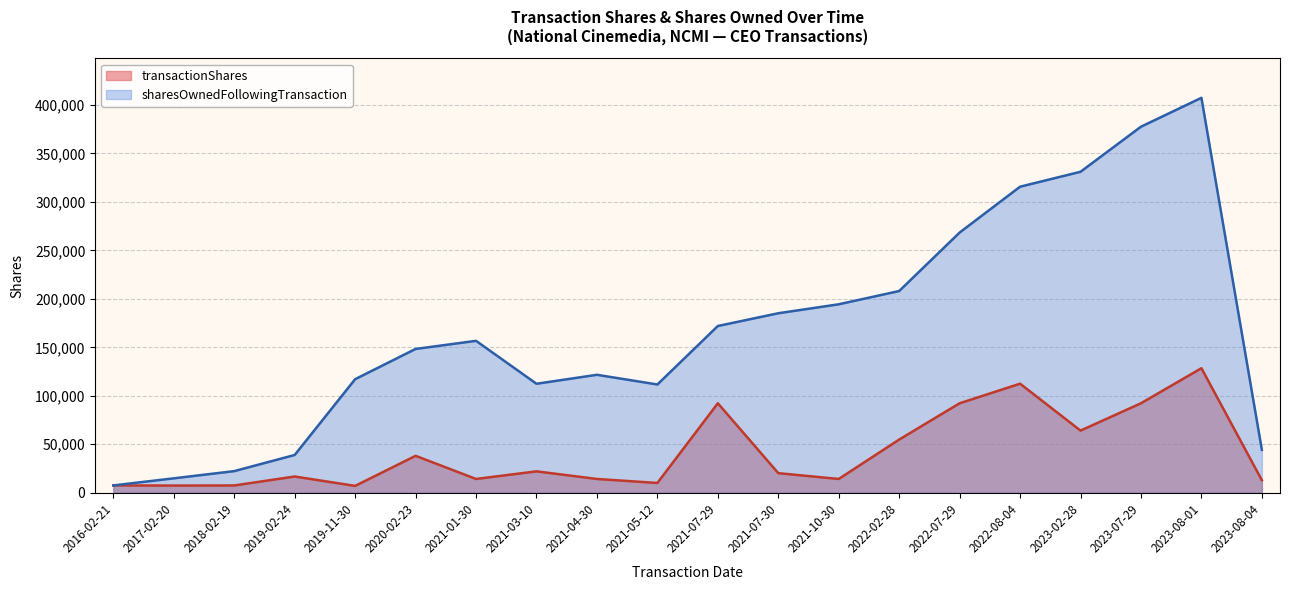

Which category has the lowest value across all series?

2017-02-20